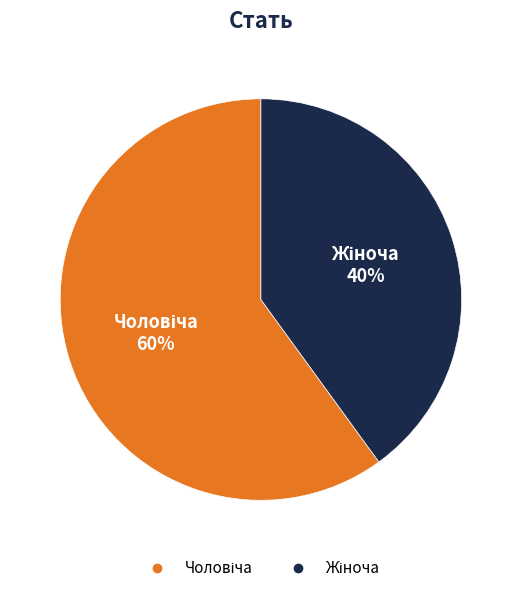

To the nearest percent, what is the difference between the largest and smallest slice percentages?

20%